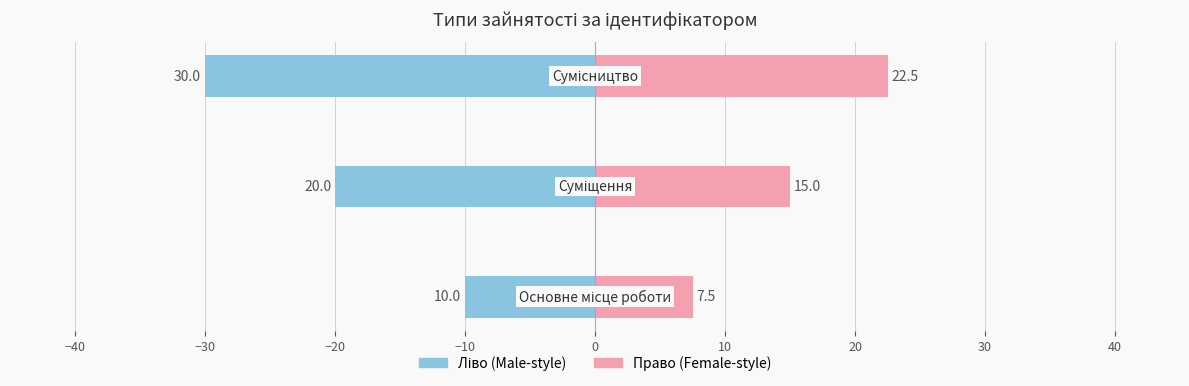

Reading left to right, transcribe all the data shown in this chart.

Ідентифікатор (ліво): -10.0	-20.0	-30.0
Ідентифікатор (право): 7.5	15.0	22.5